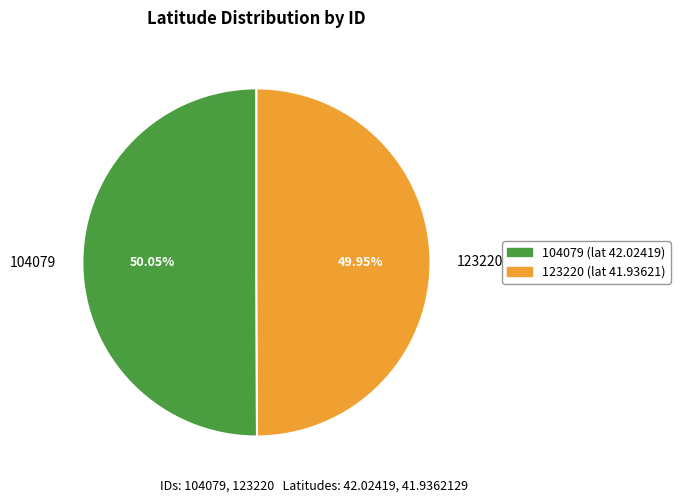

To the nearest percent, what is the average slice percentage?

50%